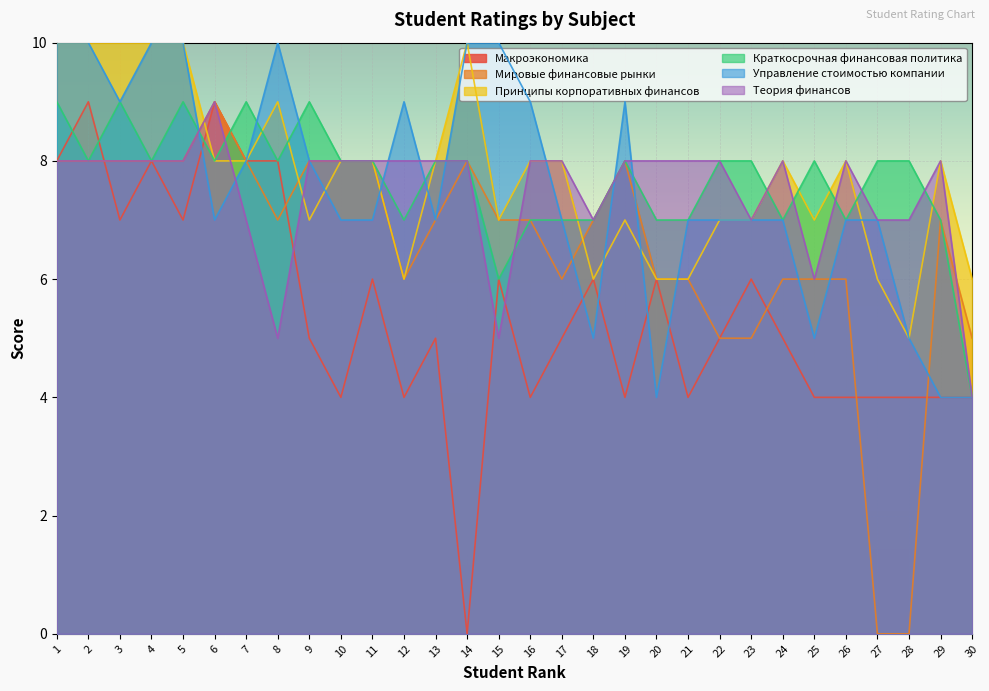

Between 26 and 19, which is larger?

26